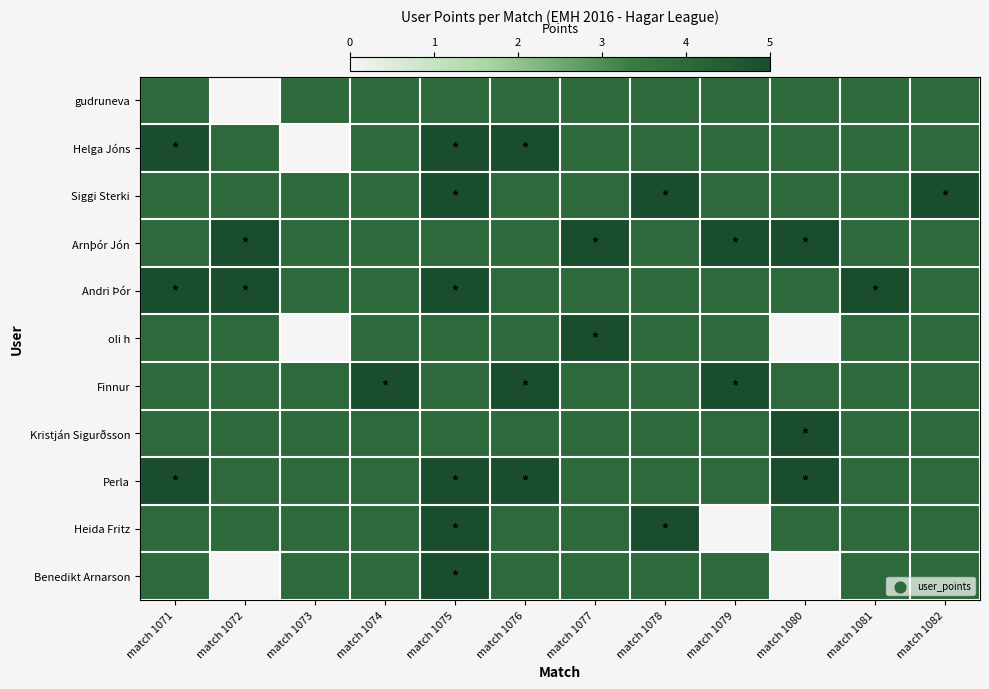

What is the difference between the highest and lowest values at match 1079?

5